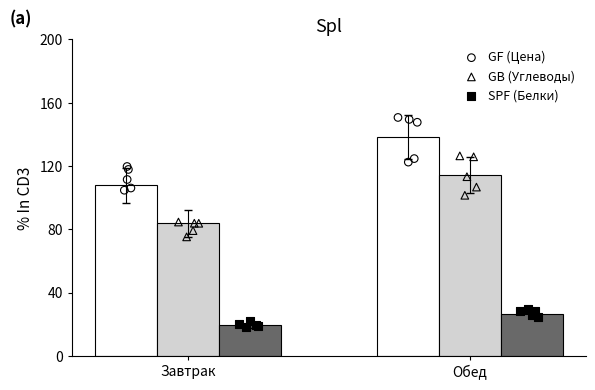

What is the total value across all series at Завтрак?

211.3